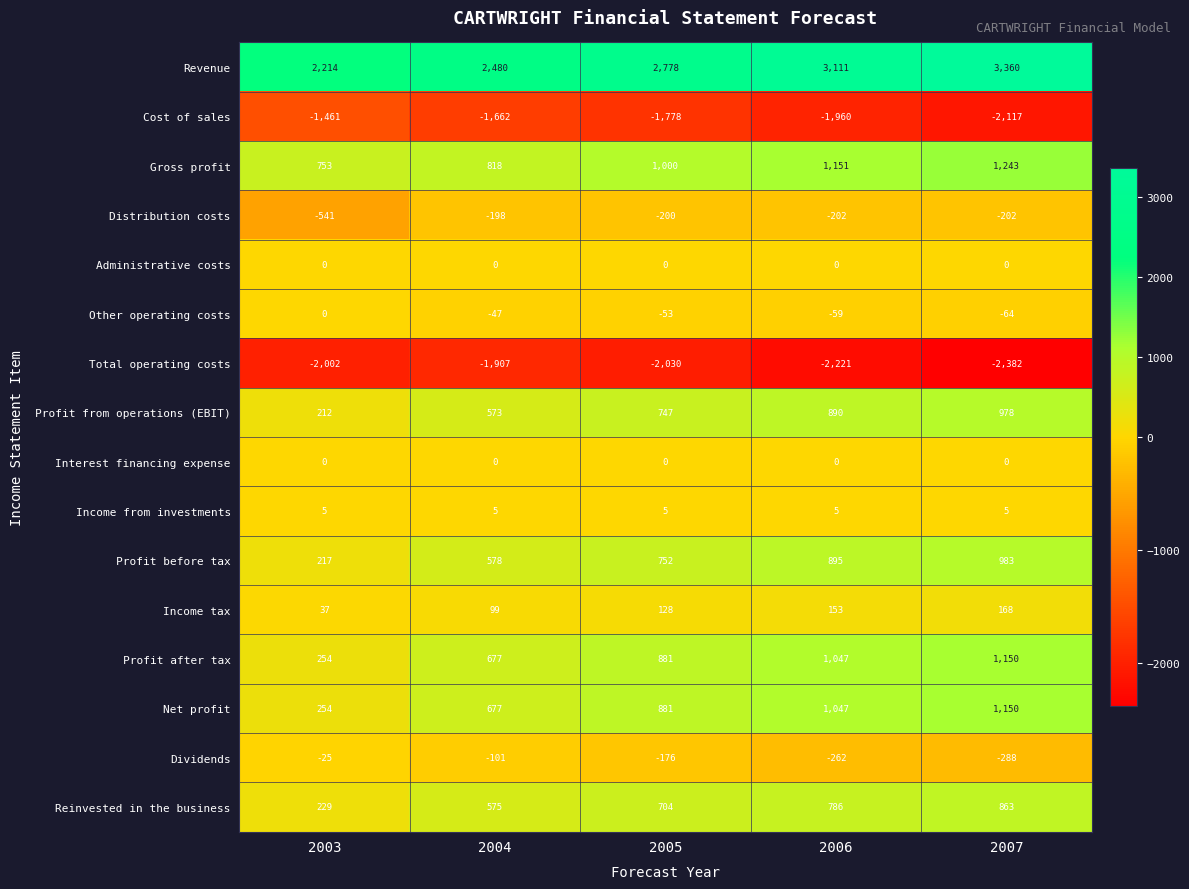

Which series changed the most between 2006 and 2007?

Revenue